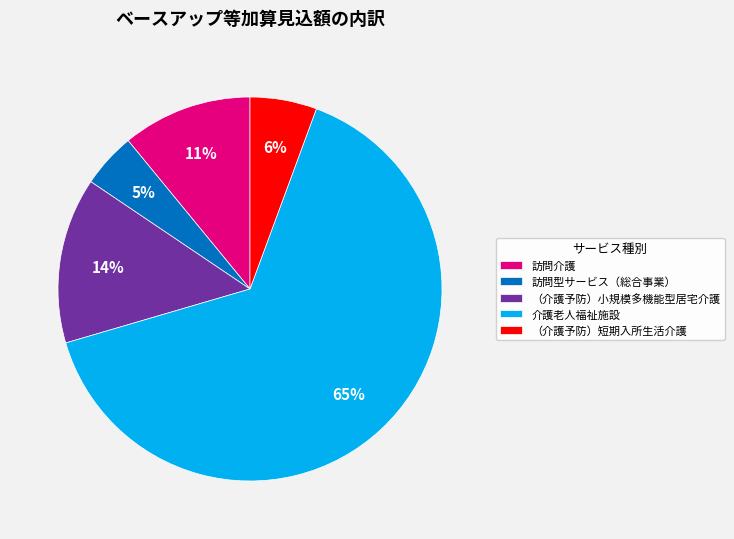

Count the number of slices in the pie.

5